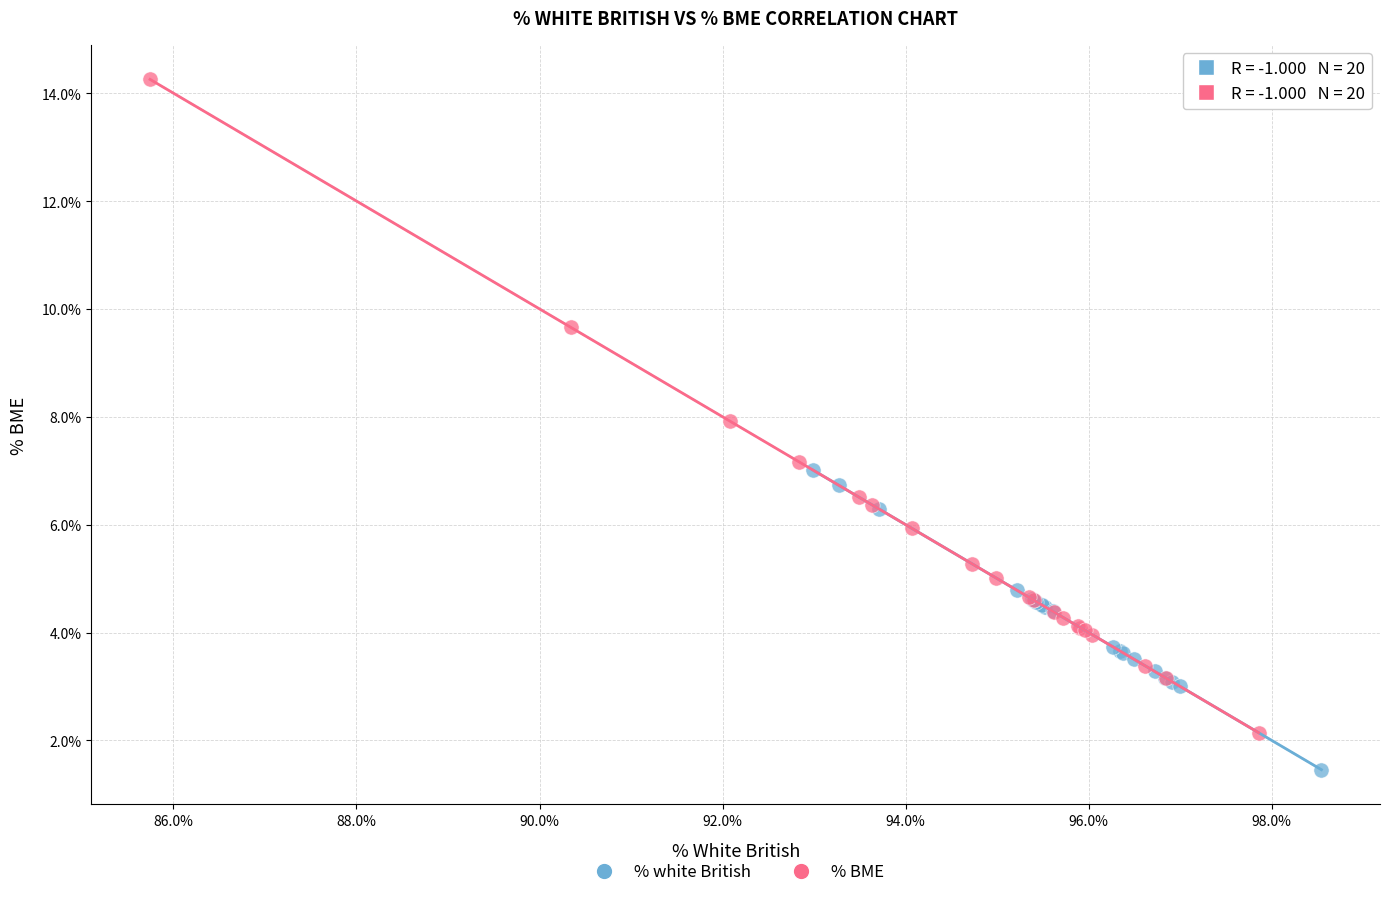

Which series contains the lowest Y value?

% white British